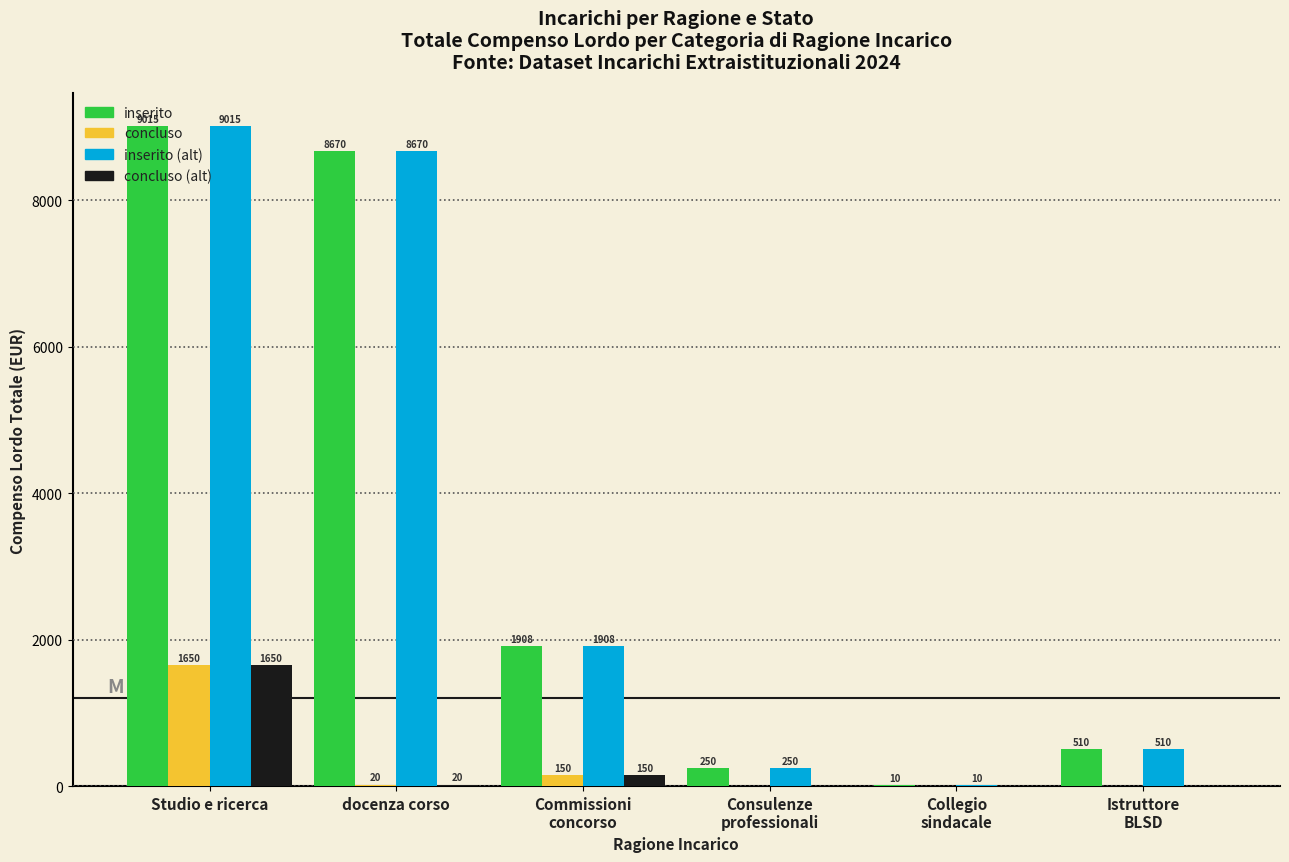

At which label does inserito first exceed 1908?

Studio e ricerca